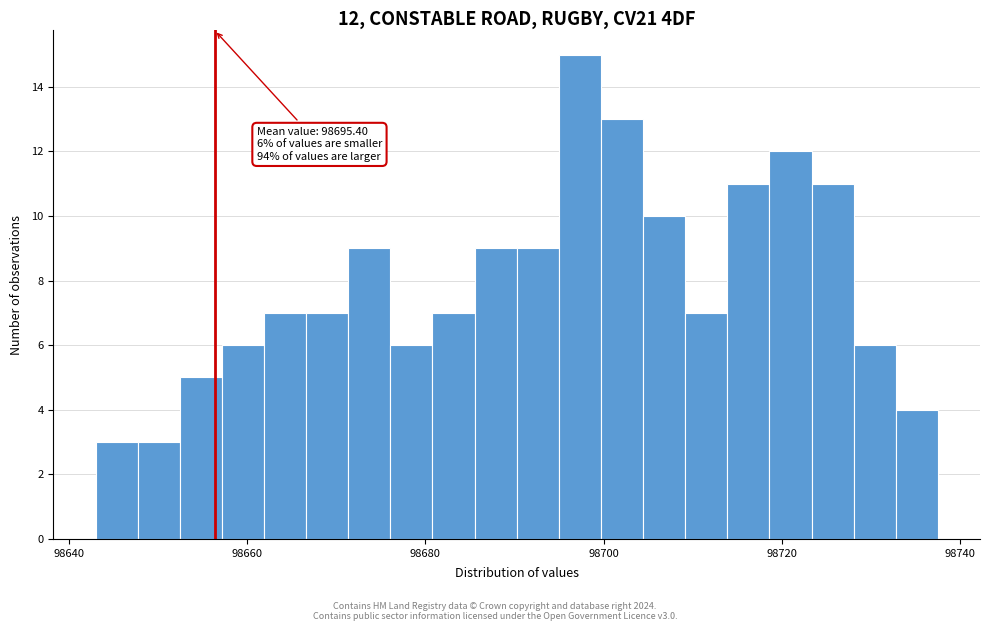

Read against the x-axis, roughly where is the centre of the tallest bar?

98698